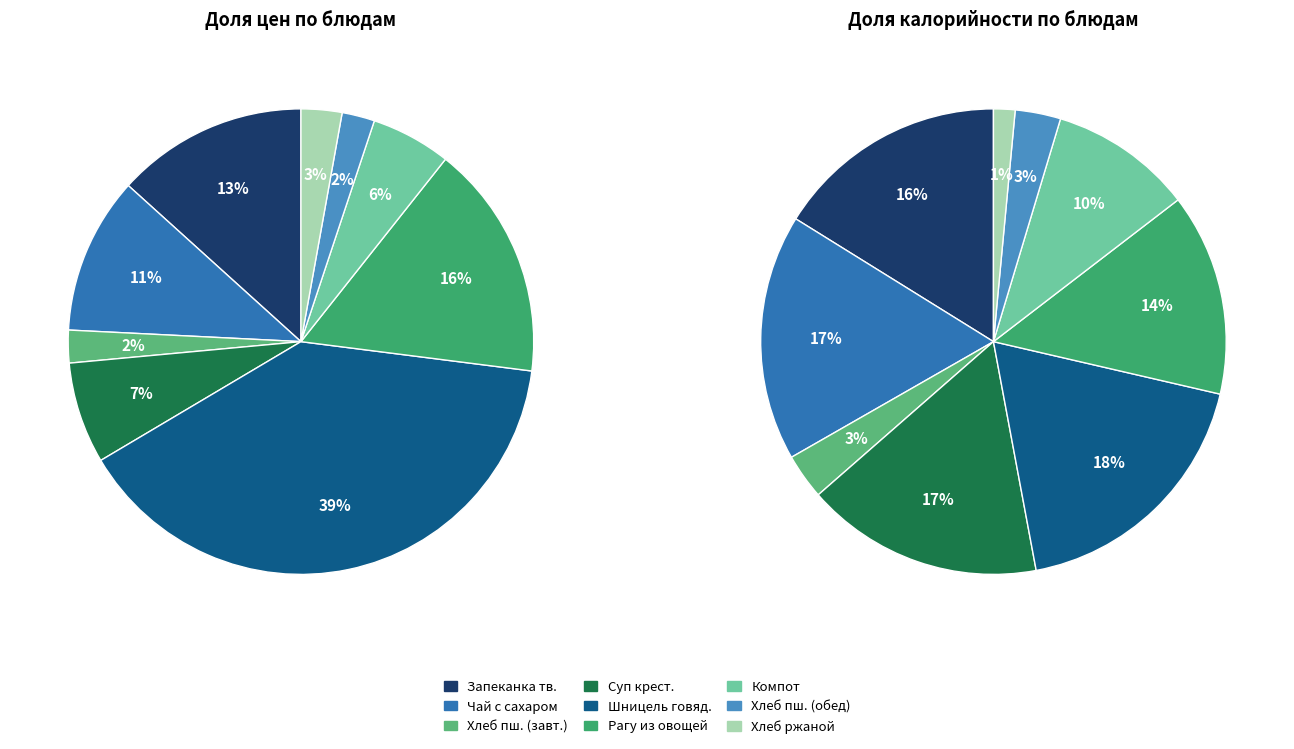

Which has a higher value, Шницель из говядины or Хлеб пшеничный (завтрак)?

Шницель из говядины